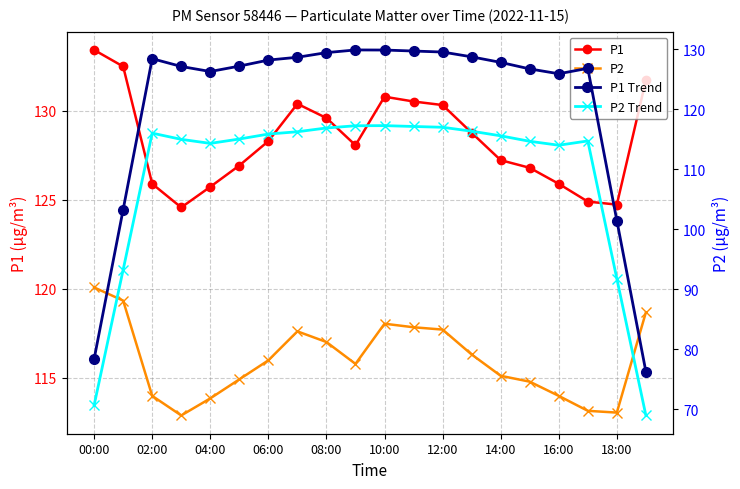

Which series has the largest total across all categories?

P1